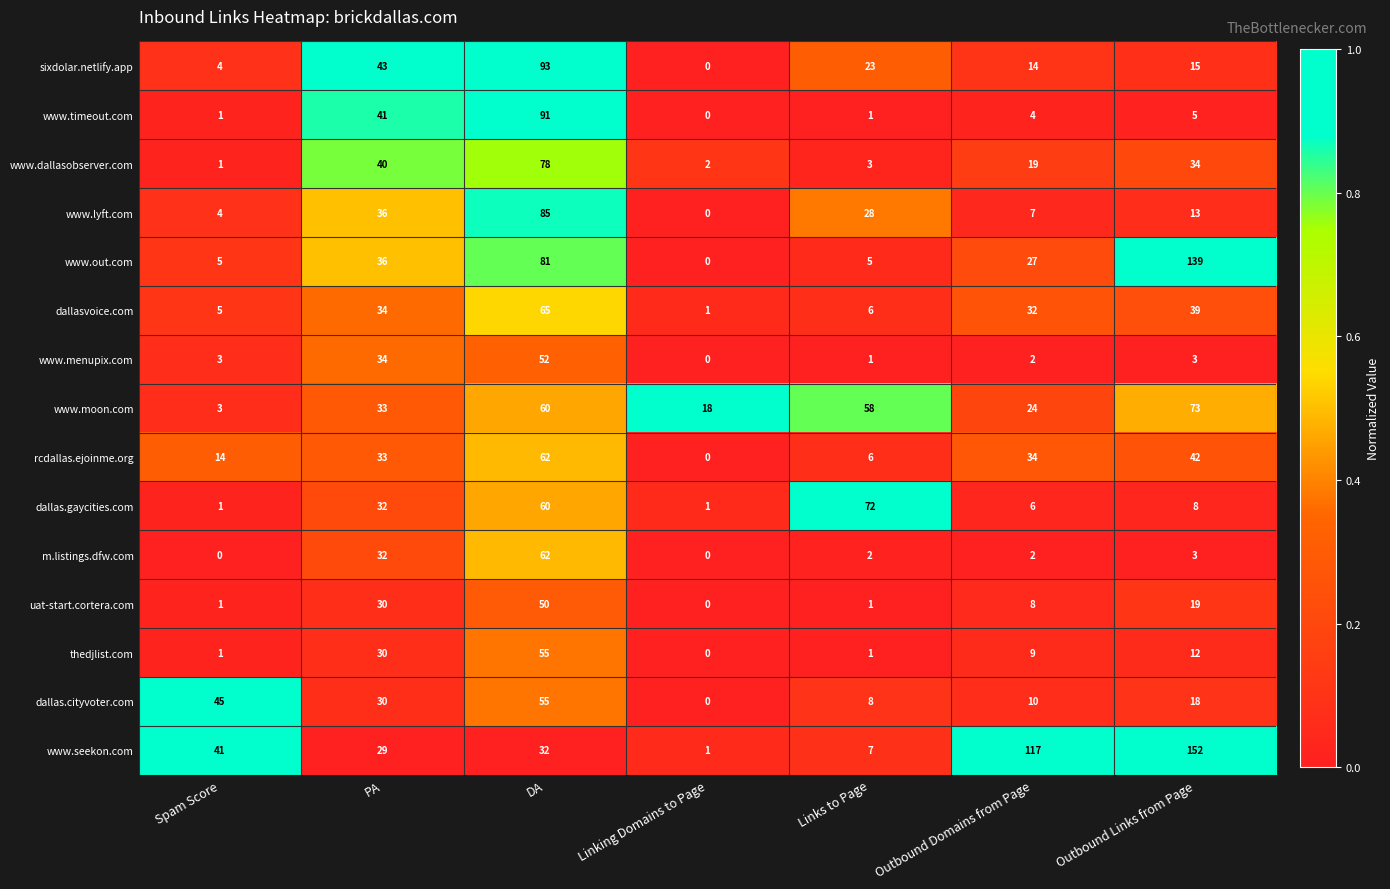

At which label does dallas.cityvoter.com first exceed 18?

Spam Score